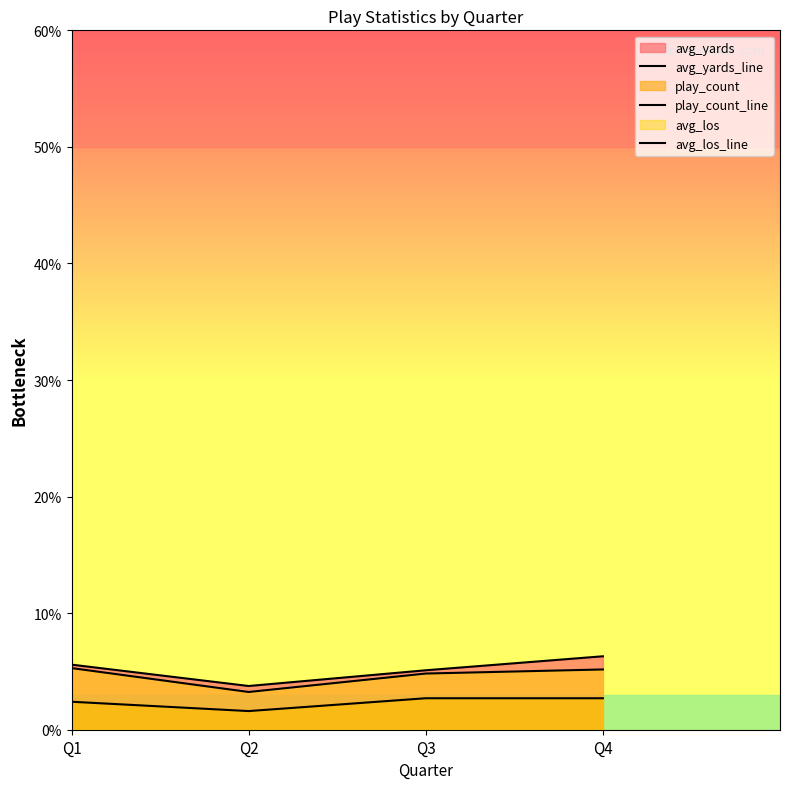

Reading left to right, list all the values displayed in this chart.

avg_yards_line: 5.6	3.8	5.1	6.3
play_count_line: 2.4	1.6	2.7	2.7
avg_los_line: 5.3	3.2	4.8	5.2